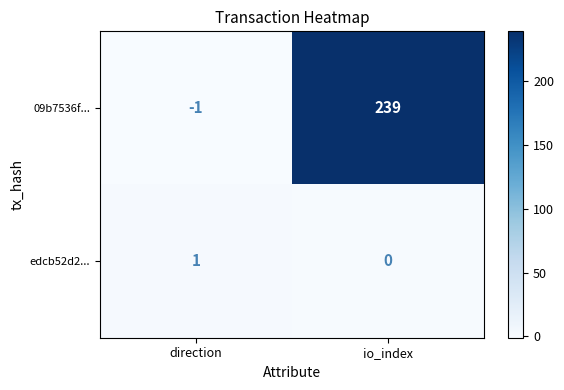

What is the sum of the 09b7536f... values at direction and io_index?

238